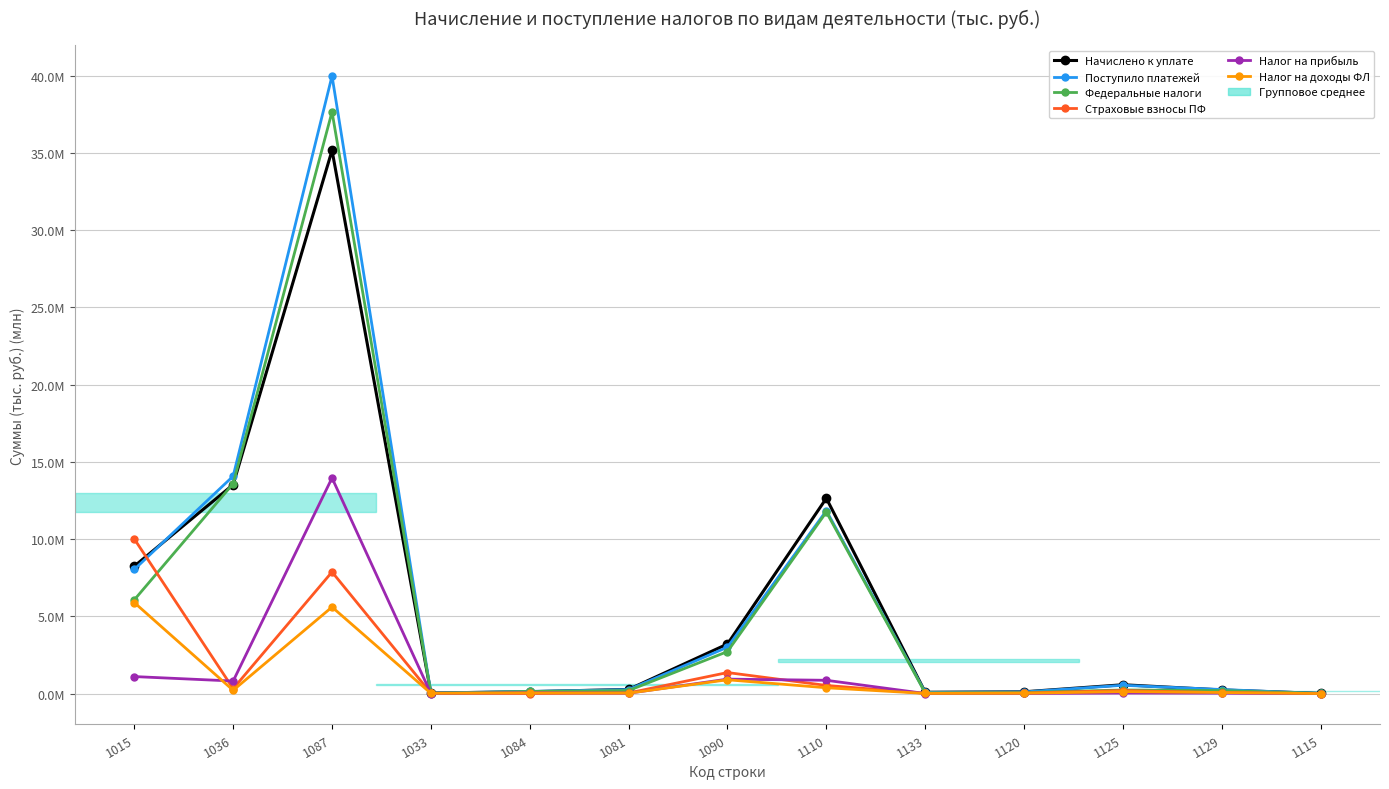

True or false: Налог на прибыль has more than 2 interior local peaks.

True